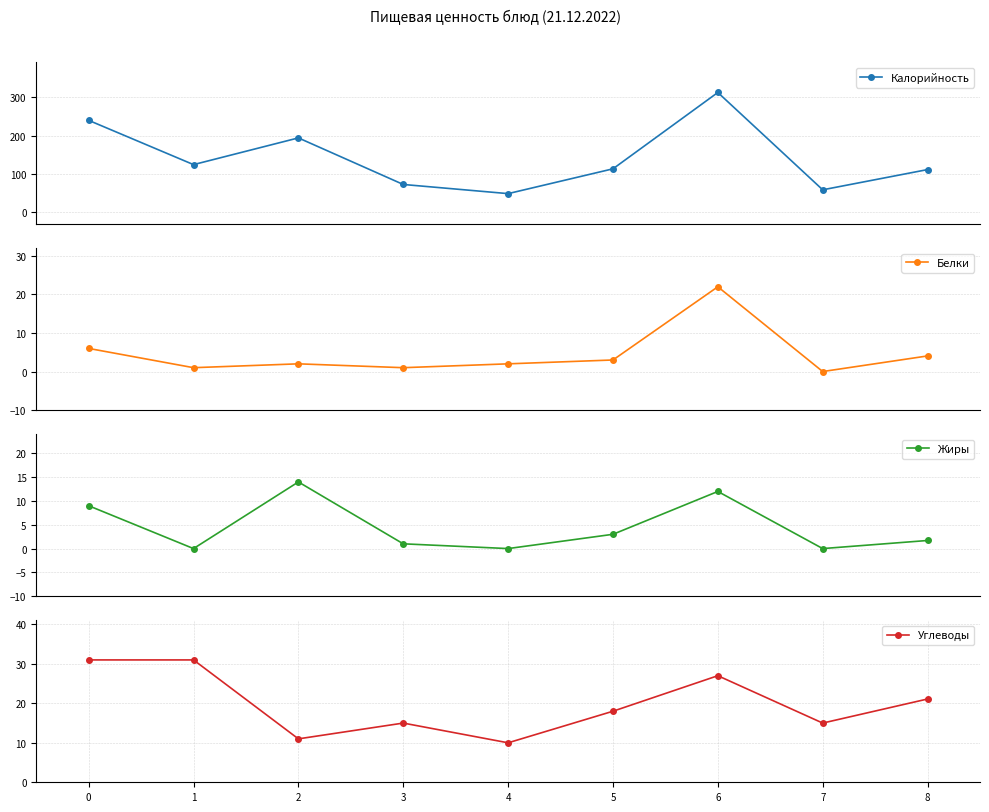

Which label corresponds to the largest value in the chart?

6